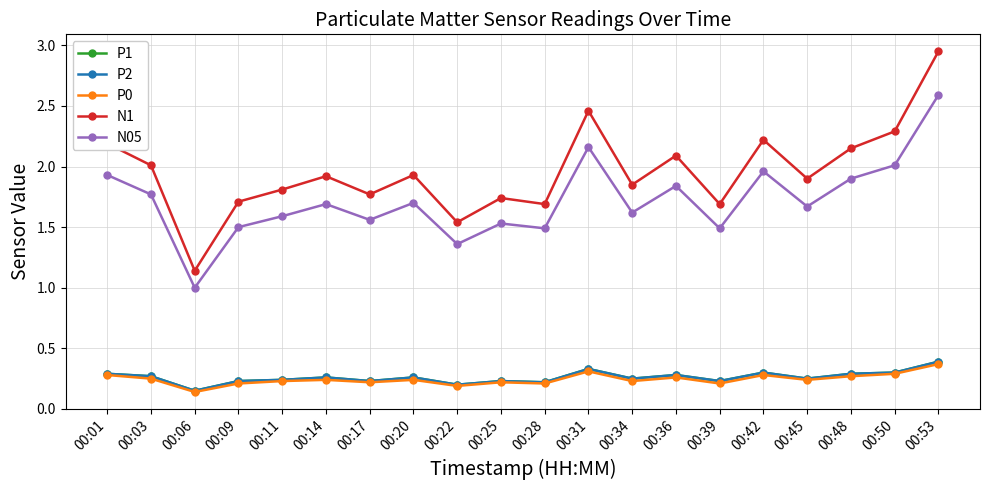

Which series changed the most between 00:11 and 00:34?

N1